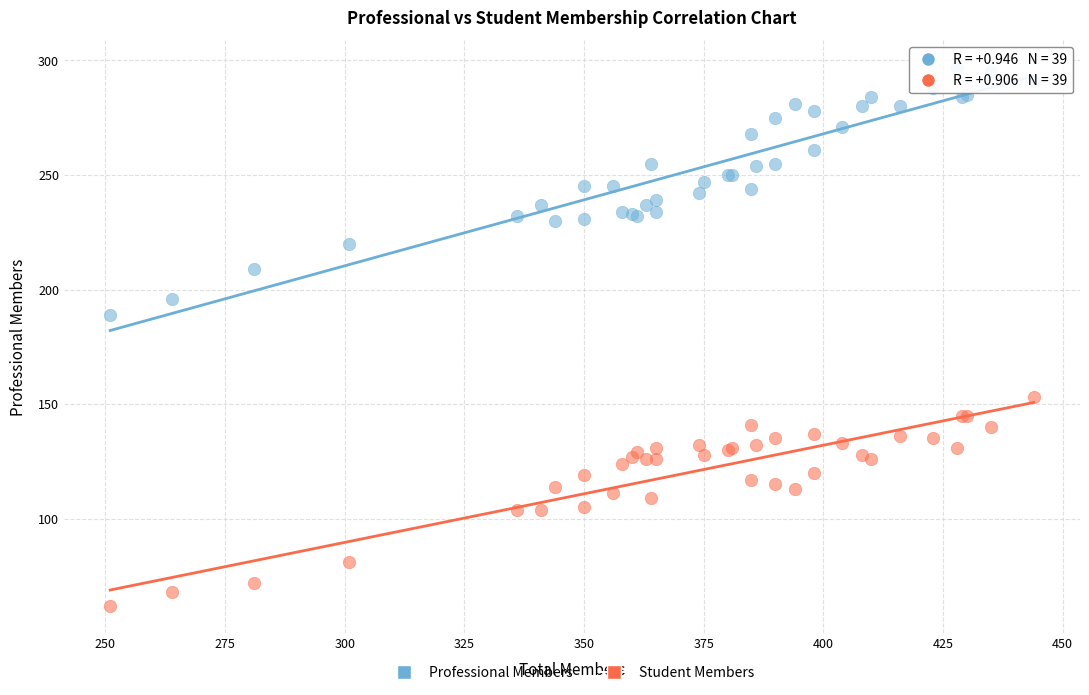

Across all series, what Y value is closest to 179?

189